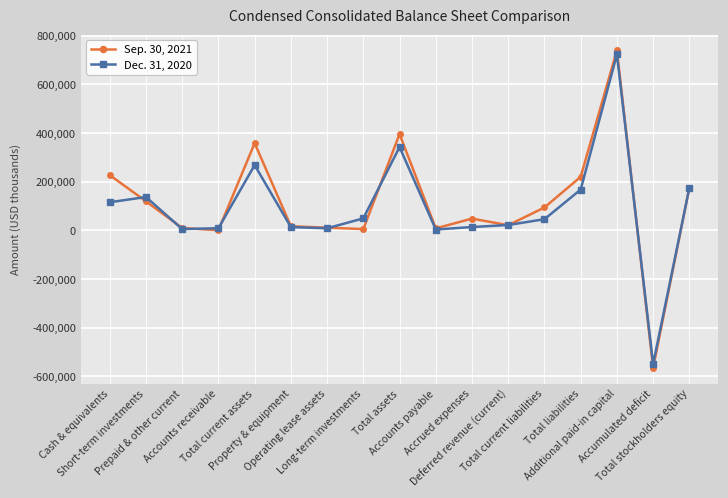

List the series in order of their peak value, lowest first.

Dec. 31, 2020, Sep. 30, 2021